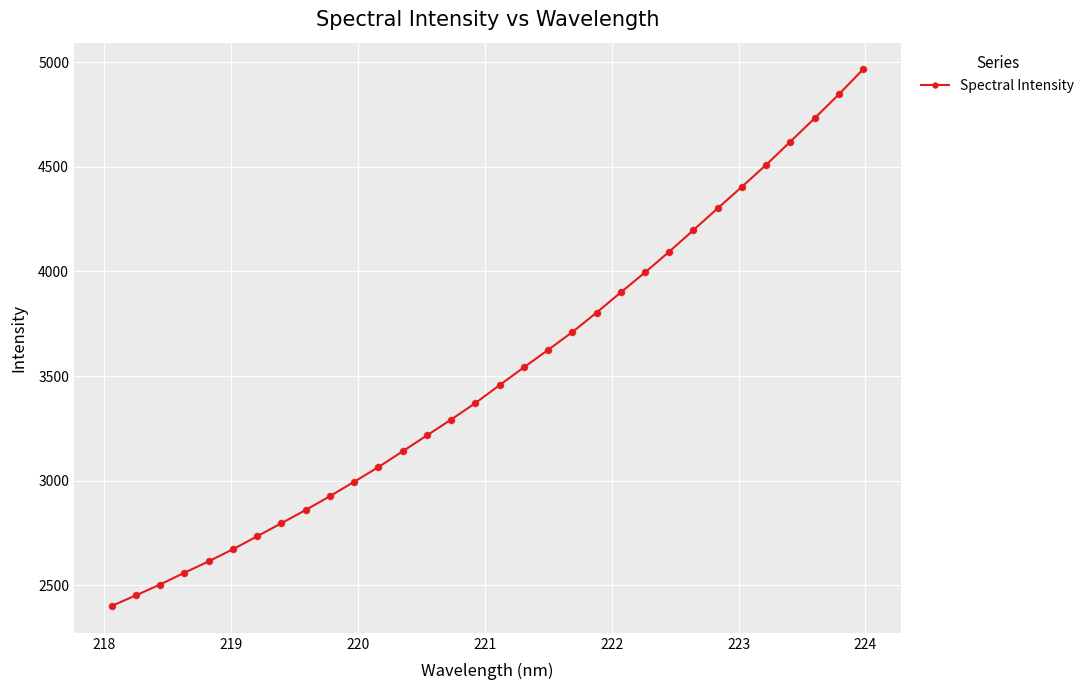

What is the difference between the second highest and minimum values?

2445.0